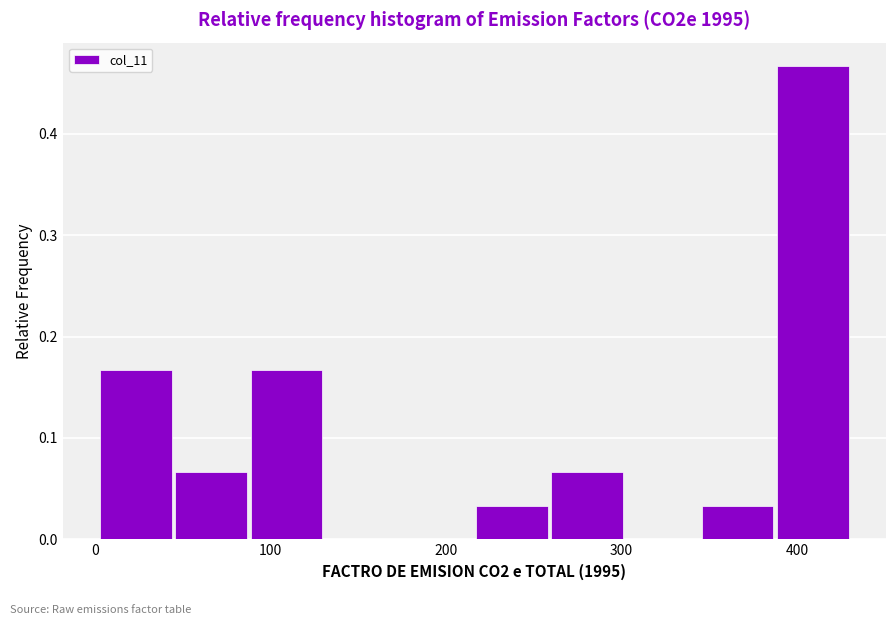

Reading left to right, list every bar in this chart as the range it spans on the x-axis followed by its height. Neither the bar edges nor the heights are printed on the chart, so give them approximately, as read against the axes.

0 to 50: 0.17
50 to 90: 0.07
90 to 130: 0.17
130 to 170: 0
170 to 220: 0
220 to 260: 0.03
260 to 300: 0.07
300 to 350: 0
350 to 390: 0.03
390 to 430: 0.47